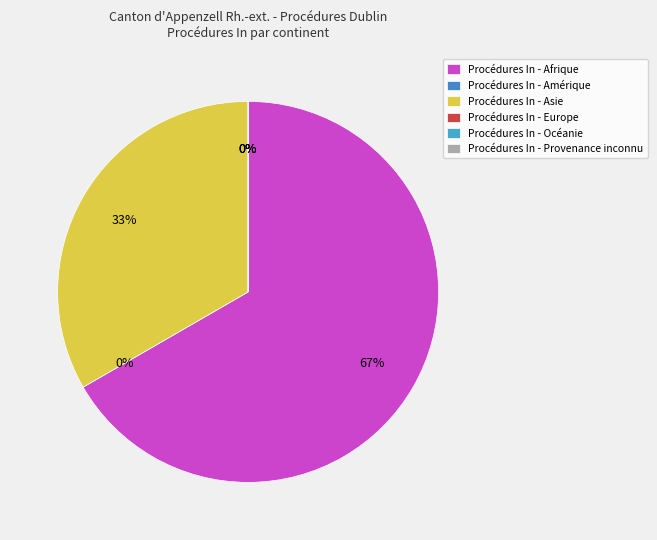

Does Afrique represent more than half of the total?

Yes